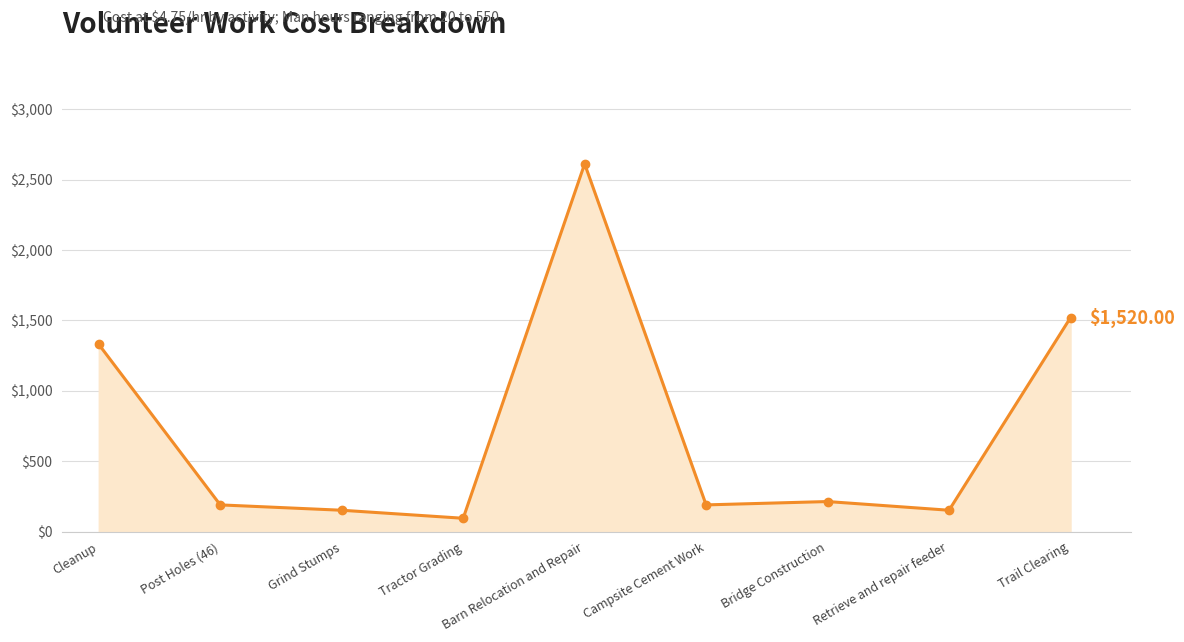

Which category has the highest value across all series?

Barn Relocation and Repair